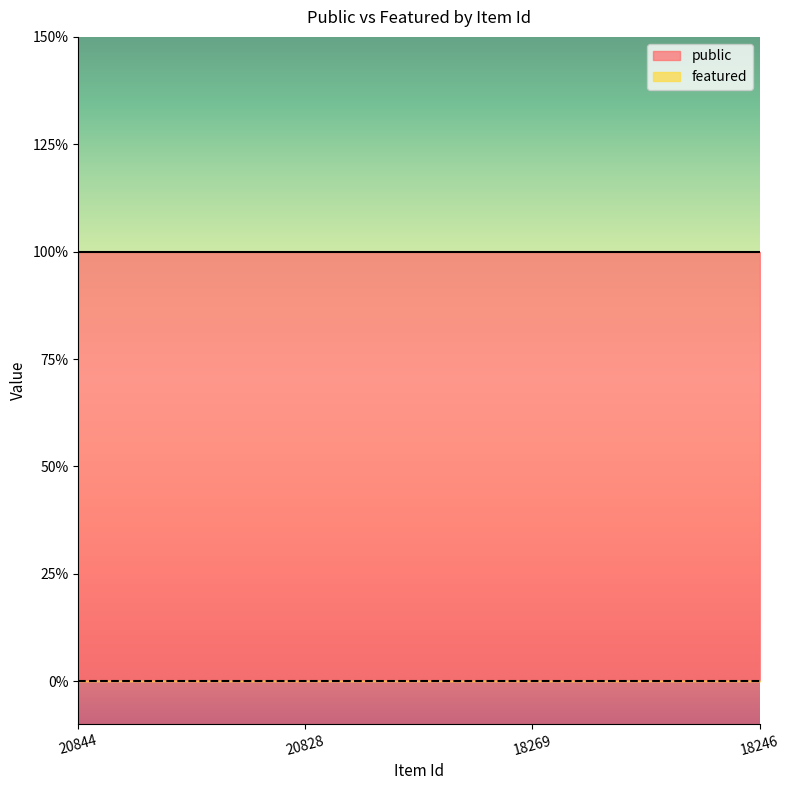

True or false: public and featured cross at least once.

False